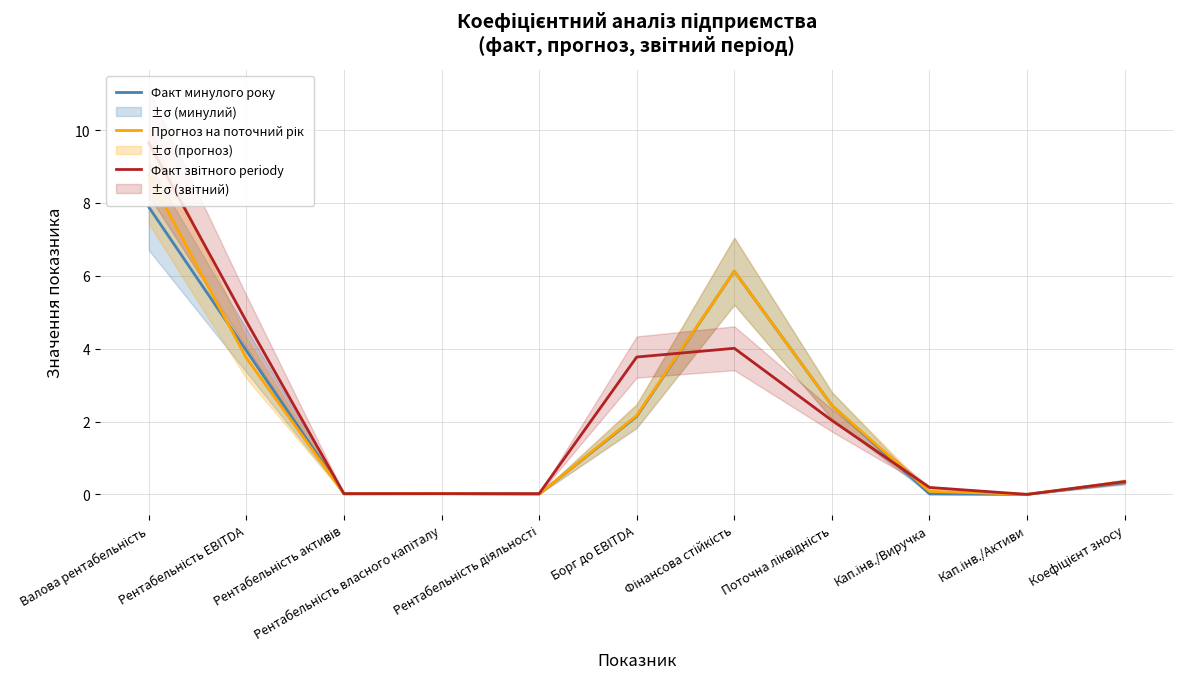

Reading right to left, transcribe all the data shown in this chart.

Факт минулого року: Коефіцієнт зносу=0.3	Кап.інв./Активи=0.0	Кап.інв./Виручка=0.0	Поточна ліквідність=2.4	Фінансова стійкість=6.1	Борг до EBITDA=2.1	Рентабельність діяльності=0.0	Рентабельність власного капіталу=0.0	Рентабельність активів=0.0	Рентабельність EBITDA=3.9	Валова рентабельність=7.9
Прогноз на поточний рік: Коефіцієнт зносу=0.3	Кап.інв./Активи=0.0	Кап.інв./Виручка=0.1	Поточна ліквідність=2.4	Фінансова стійкість=6.1	Борг до EBITDA=2.2	Рентабельність діяльності=0.0	Рентабельність власного капіталу=0.0	Рентабельність активів=0.0	Рентабельність EBITDA=3.7	Валова рентабельність=8.7
Факт звітного periodу: Коефіцієнт зносу=0.3	Кап.інв./Активи=0.0	Кап.інв./Виручка=0.2	Поточна ліквідність=2.0	Фінансова стійкість=4.0	Борг до EBITDA=3.8	Рентабельність діяльності=0.0	Рентабельність власного капіталу=0.0	Рентабельність активів=0.0	Рентабельність EBITDA=4.8	Валова рентабельність=9.7